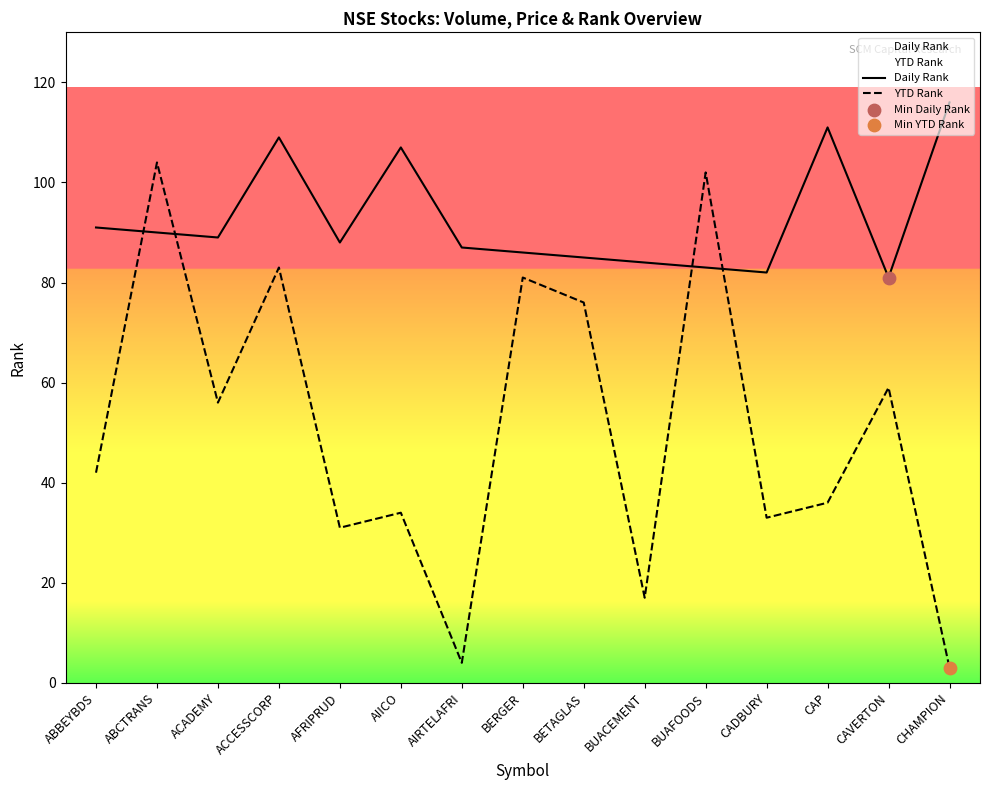

Which series has the largest total across all categories?

Daily Rank